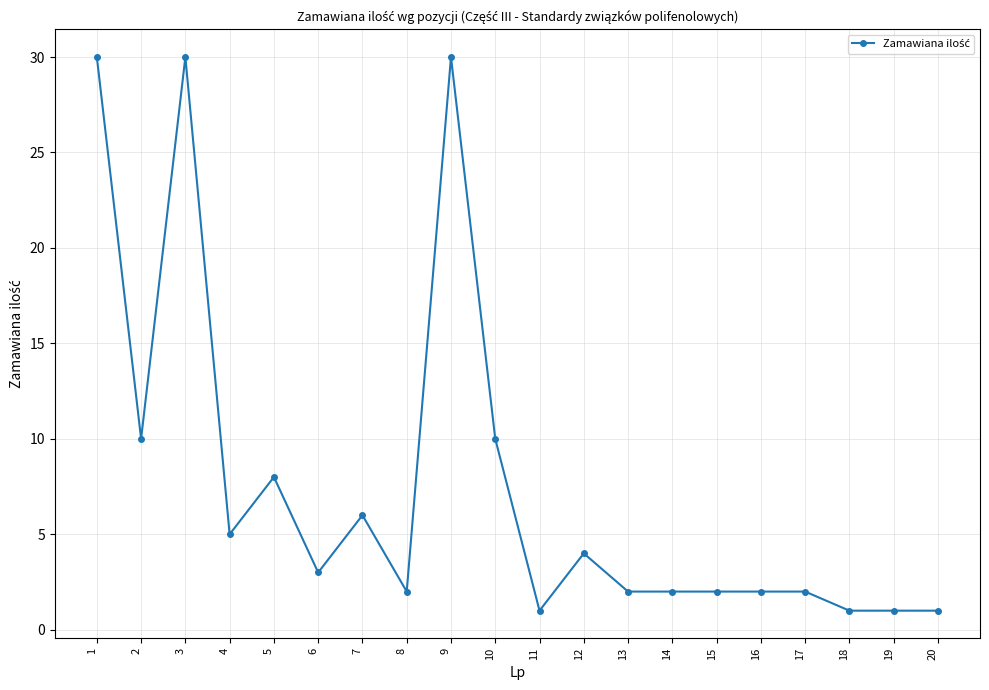

Reading left to right, what are all the values shown in this chart?

30	10	30	5	8	3	6	2	30	10	1	4	2	2	2	2	2	1	1	1